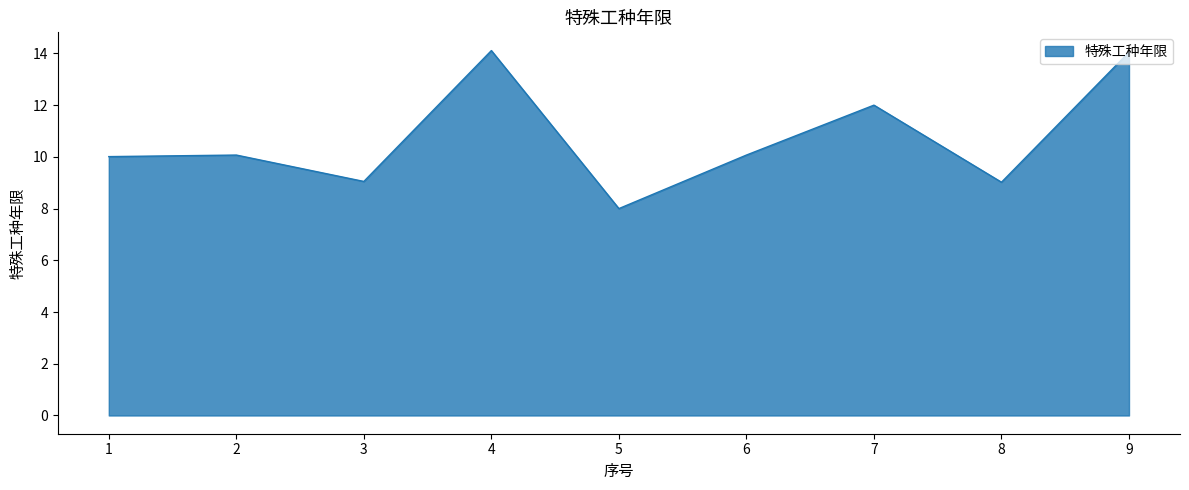

Read the value at 5.

8.0